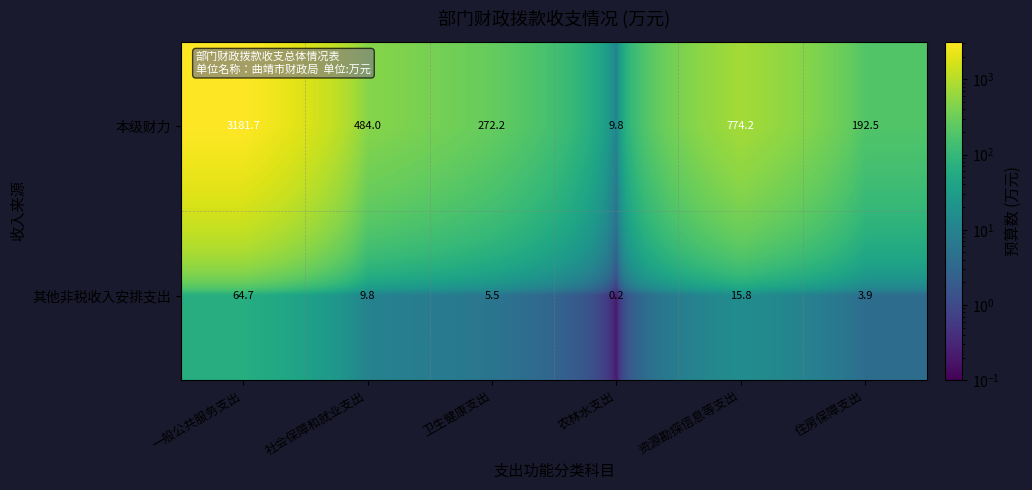

Is it true that 其他非税收入安排支出 equals 0.1 at 农林水支出?

False